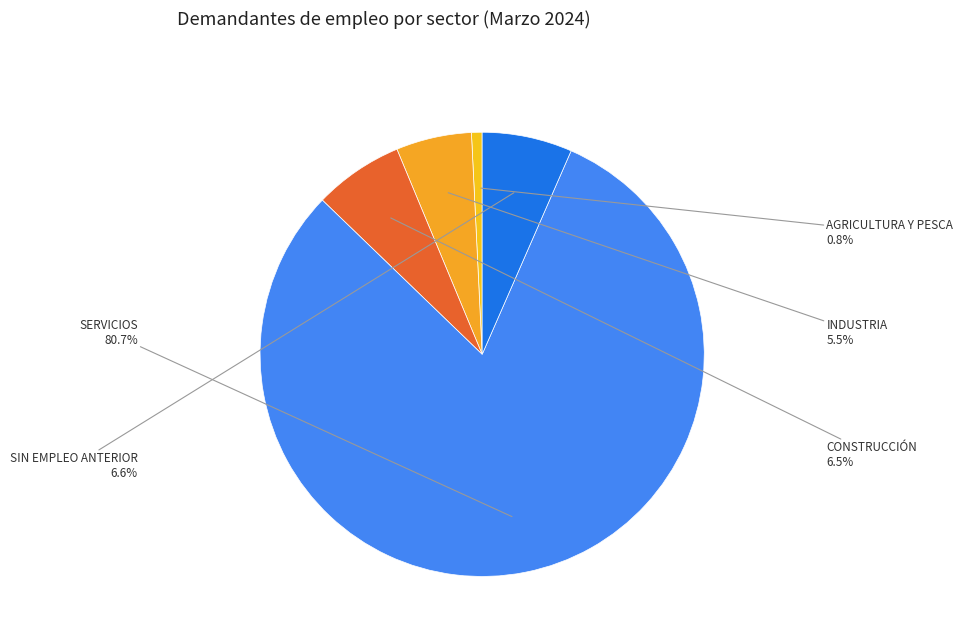

What percentage is NOT represented by INDUSTRIA?

94.5%